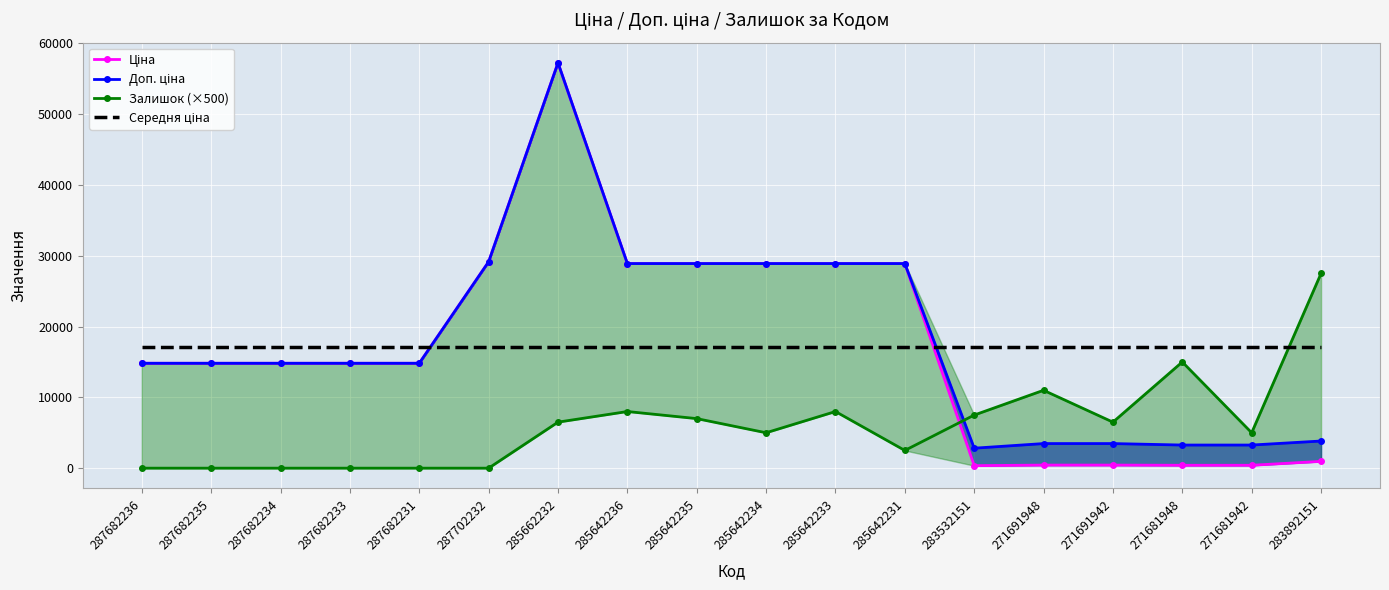

At which category does Доп. ціна reach its first local peak?

285662232